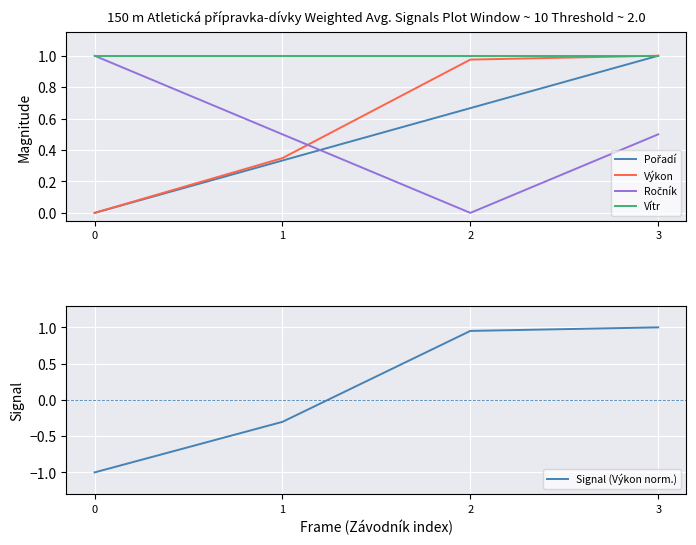

How many lines are shown in the chart?

5